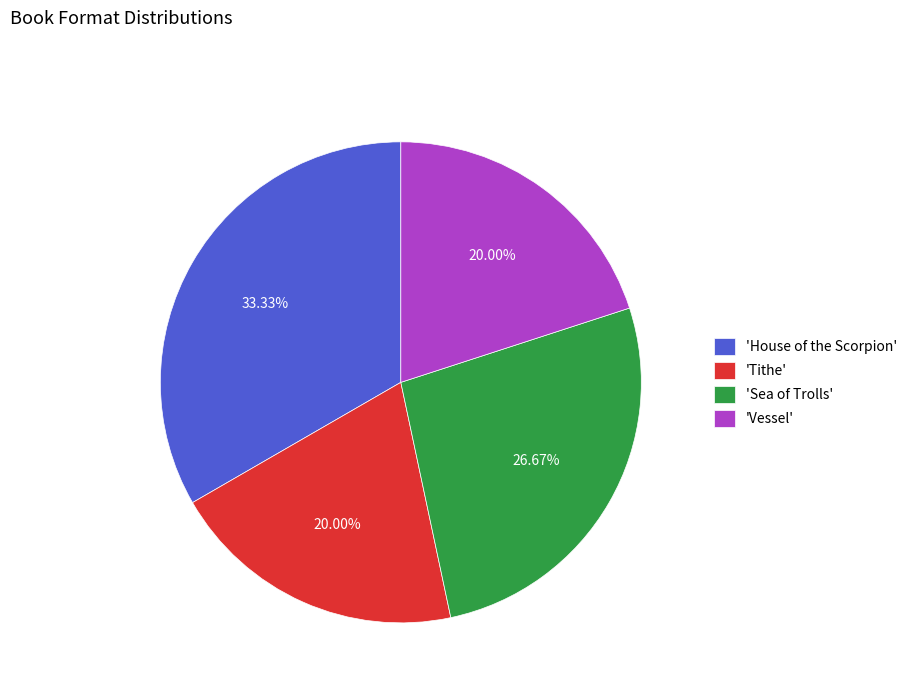

Does any single category account for the majority?

No